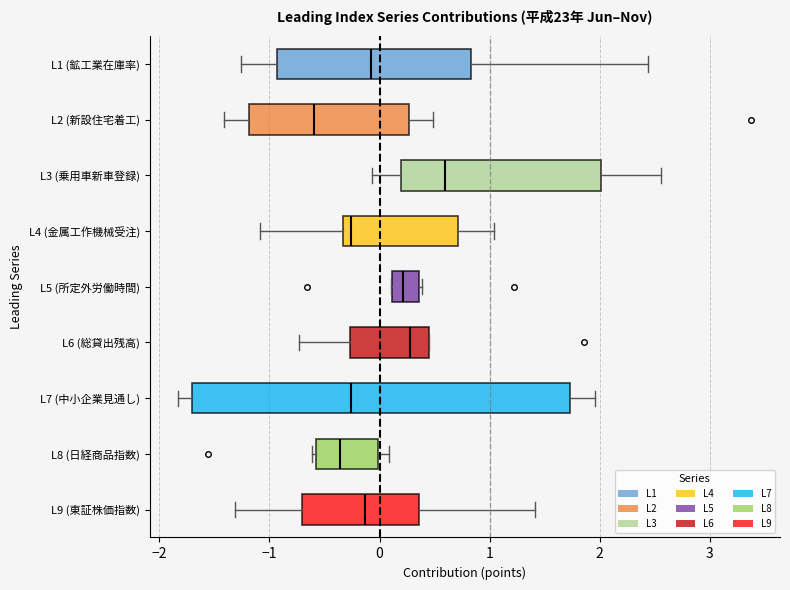

Reading bottom to top, read every box against the x-axis: the position of its median line, the range the box covers, and the ends of its whiskers. The values are not printed on the chart, so give them approximately, as read against the axis.

L9 (東証株価指数): median -0.1, box -0.7 to 0.4, whiskers -1.3 to 1.4
L8 (日経商品指数): median -0.4, box -0.6 to 0.0, whiskers -0.6 (just left of the box's left edge) to 0.1
L7 (中小企業見通し): median -0.3, box -1.7 to 1.7, whiskers -1.8 to 2.0
L6 (総貸出残高): median 0.3, box -0.3 to 0.4, whiskers -0.7 to 0.5
L5 (所定外労働時間): median 0.2, box 0.1 to 0.4, whiskers 0.1 to 0.4 (just right of the box's right edge)
L4 (金属工作機械受注): median -0.3 (just right of the box's left edge), box -0.3 to 0.7, whiskers -1.1 to 1.0
L3 (乗用車新車登録): median 0.6, box 0.2 to 2.0, whiskers -0.1 to 2.6
L2 (新設住宅着工): median -0.6, box -1.2 to 0.3, whiskers -1.4 to 0.5
L1 (鉱工業在庫率): median -0.1, box -0.9 to 0.8, whiskers -1.3 to 2.4